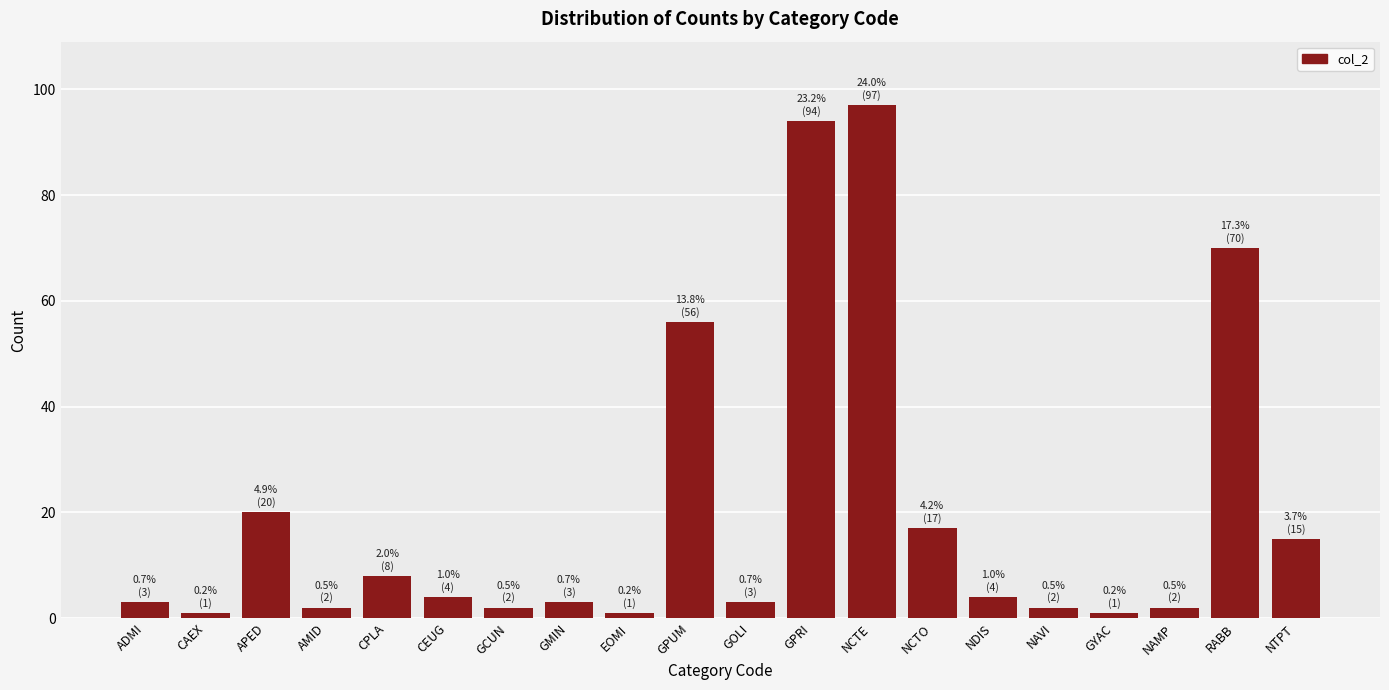

What is the difference between the maximum and minimum values?

96